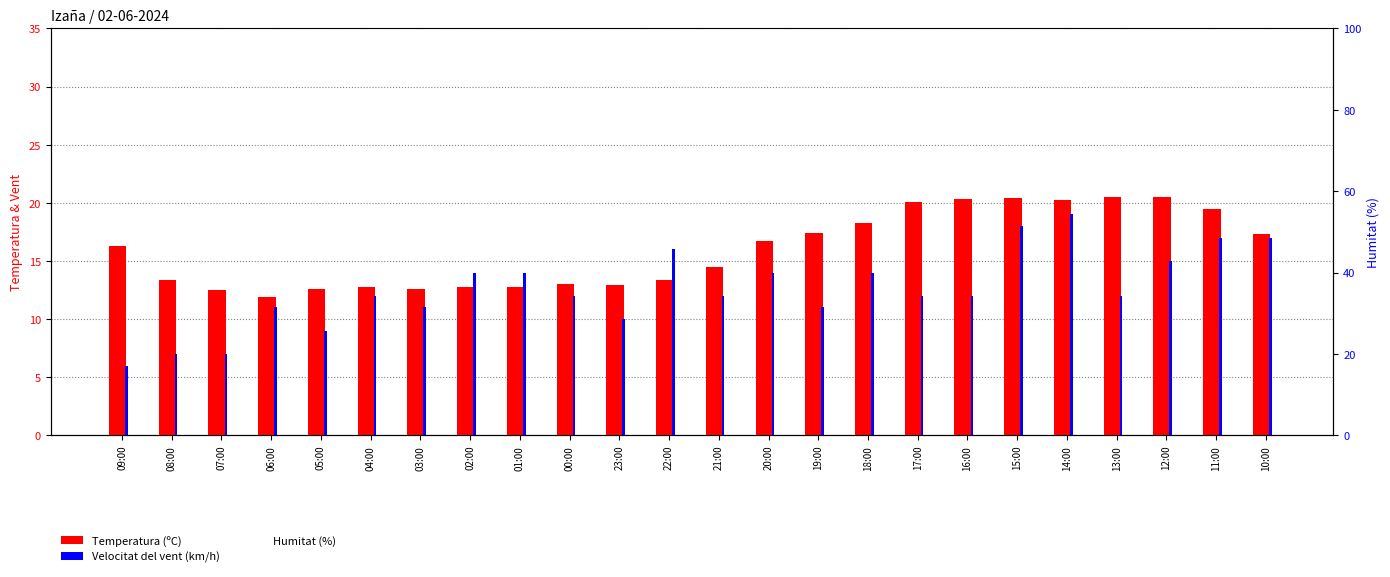

How many categories are shown in the chart?

24